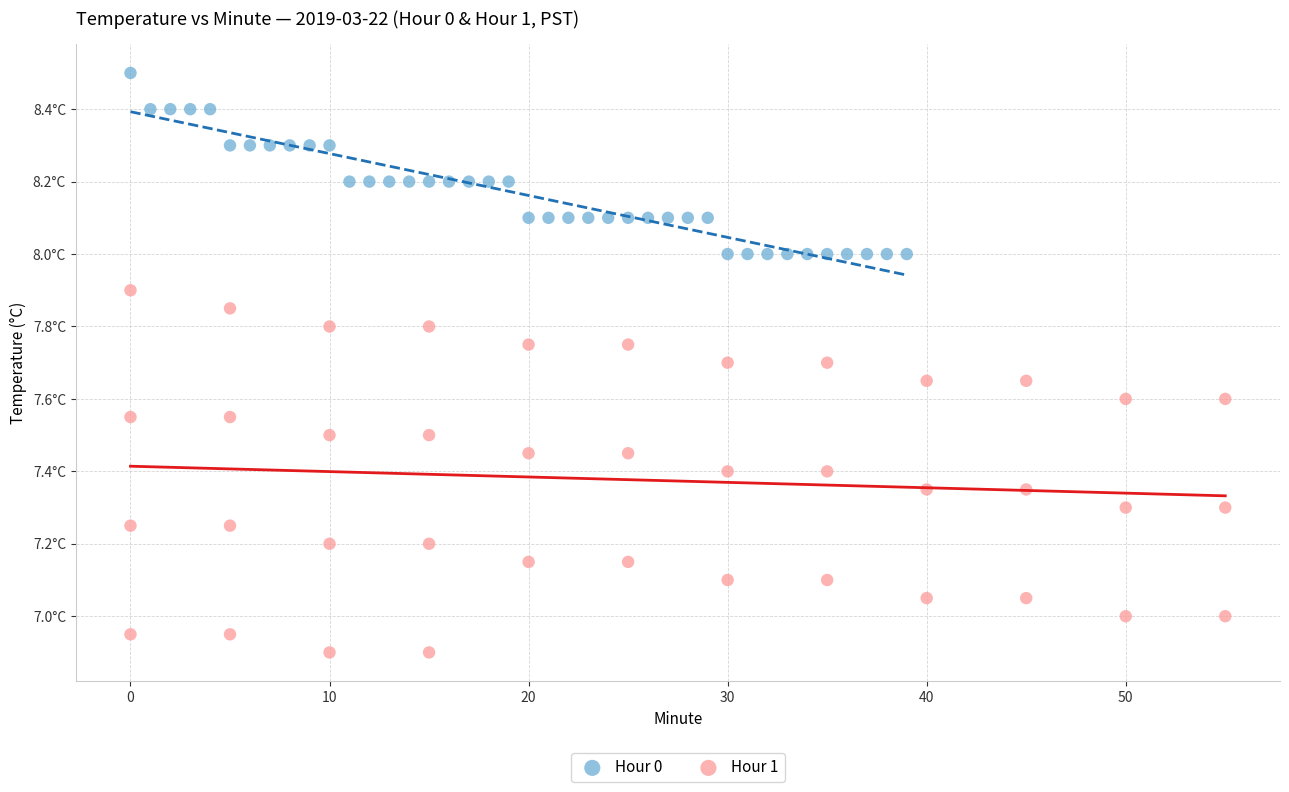

What are all the series names shown in the legend?

Hour 0, Hour 1